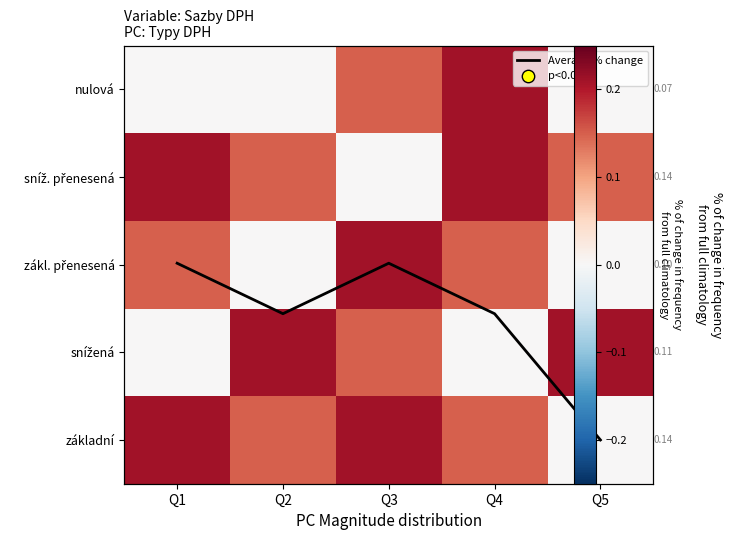

Between Q5 and Q2, which is larger?

Q2